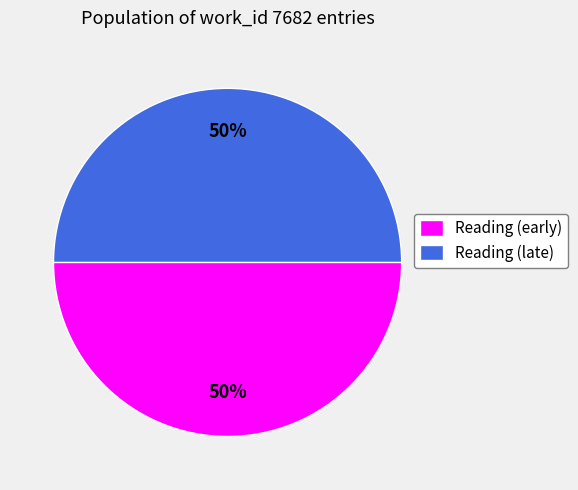

What is the ratio of the value at Reading (early) to the value at Reading (late)?

1.0